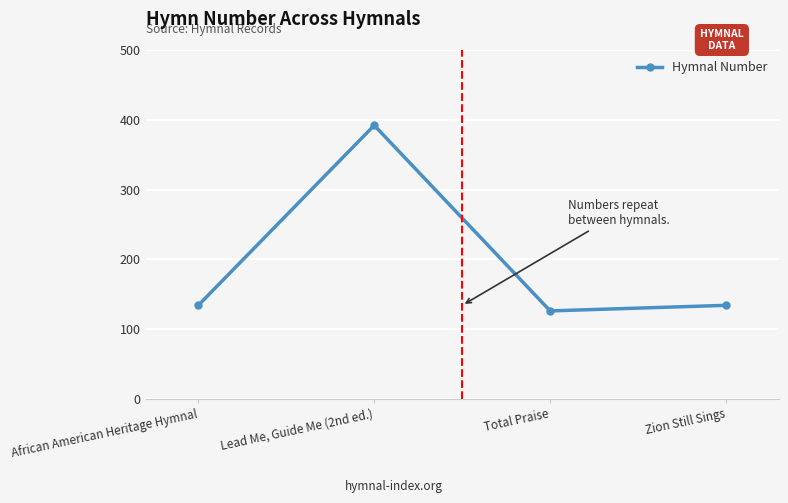

The value at Zion Still Sings is 134. True or false?

True